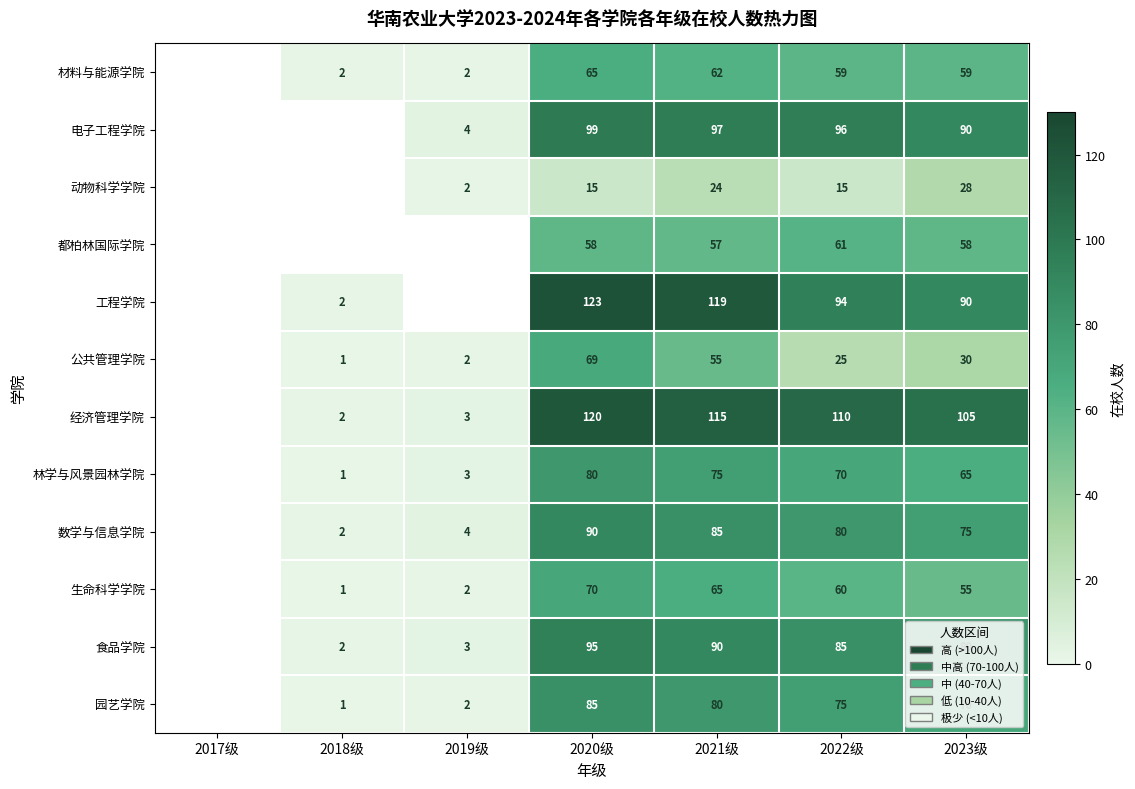

Which label corresponds to the largest value in the chart?

2020级